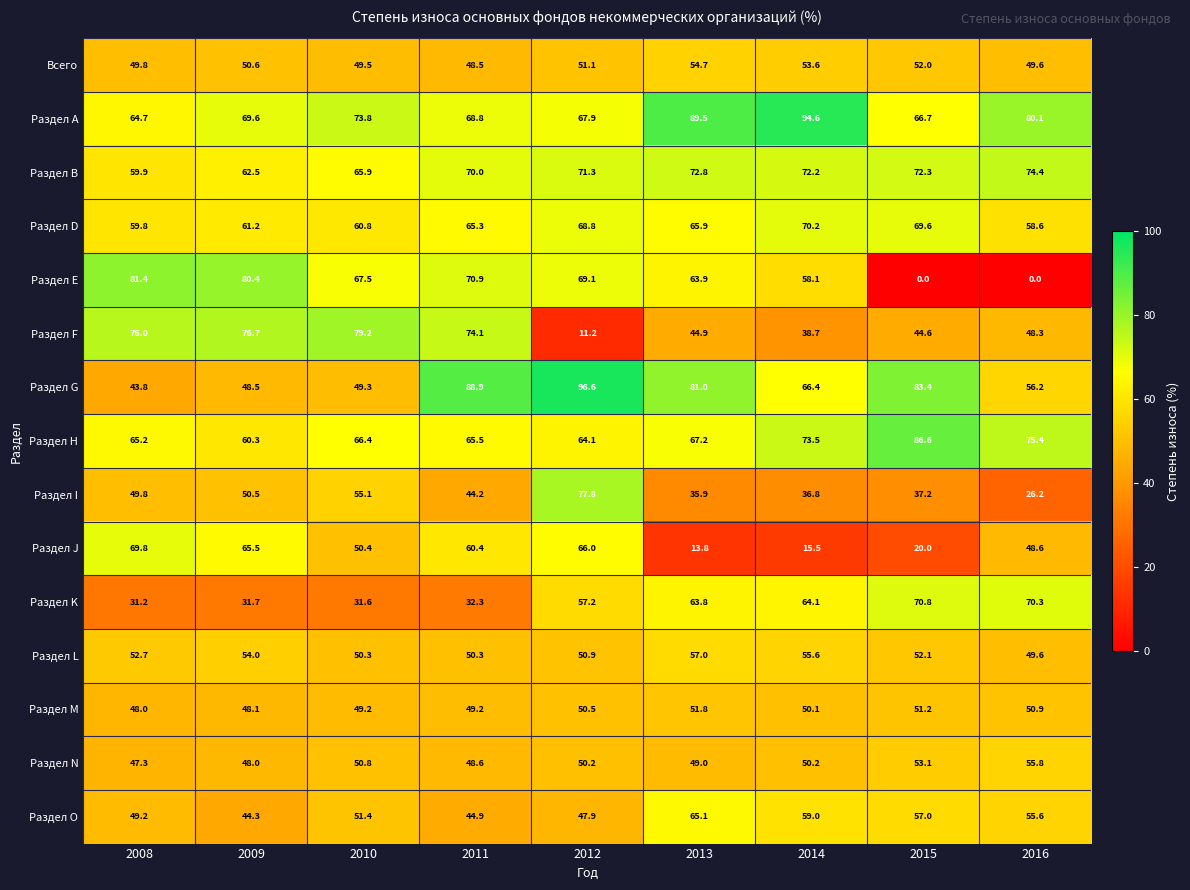

At how many categories does at least one series exceed 8?

9